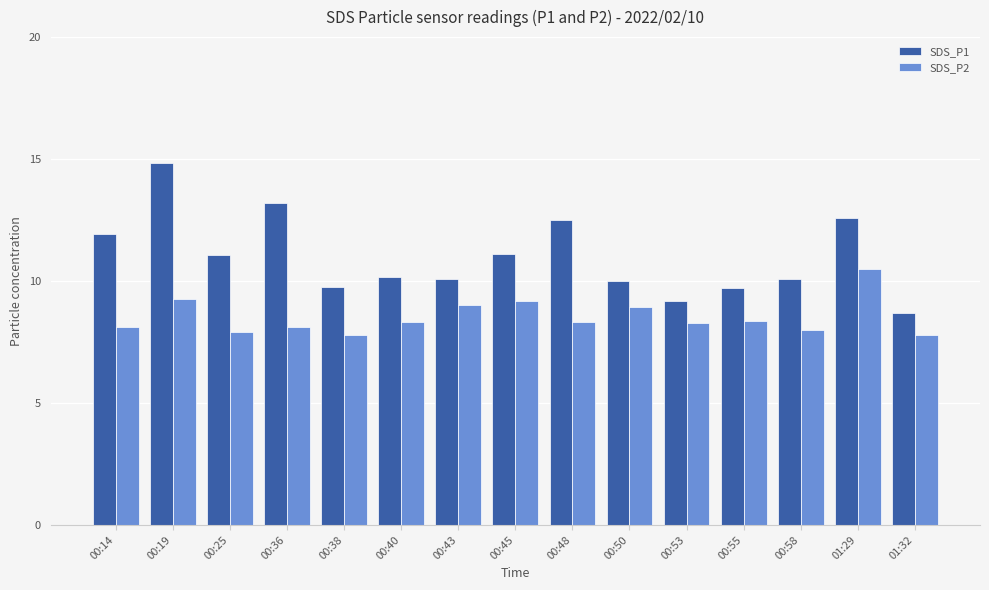

List the series in order of their peak value, lowest first.

SDS_P2, SDS_P1